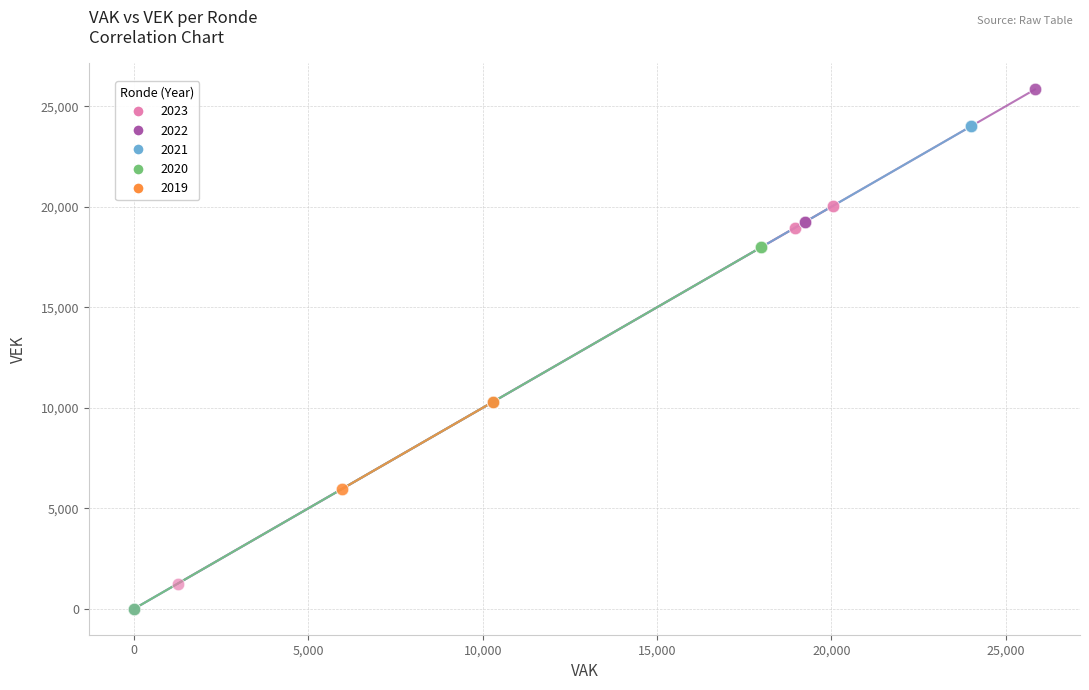

Which series has the widest spread of Y values?

2022